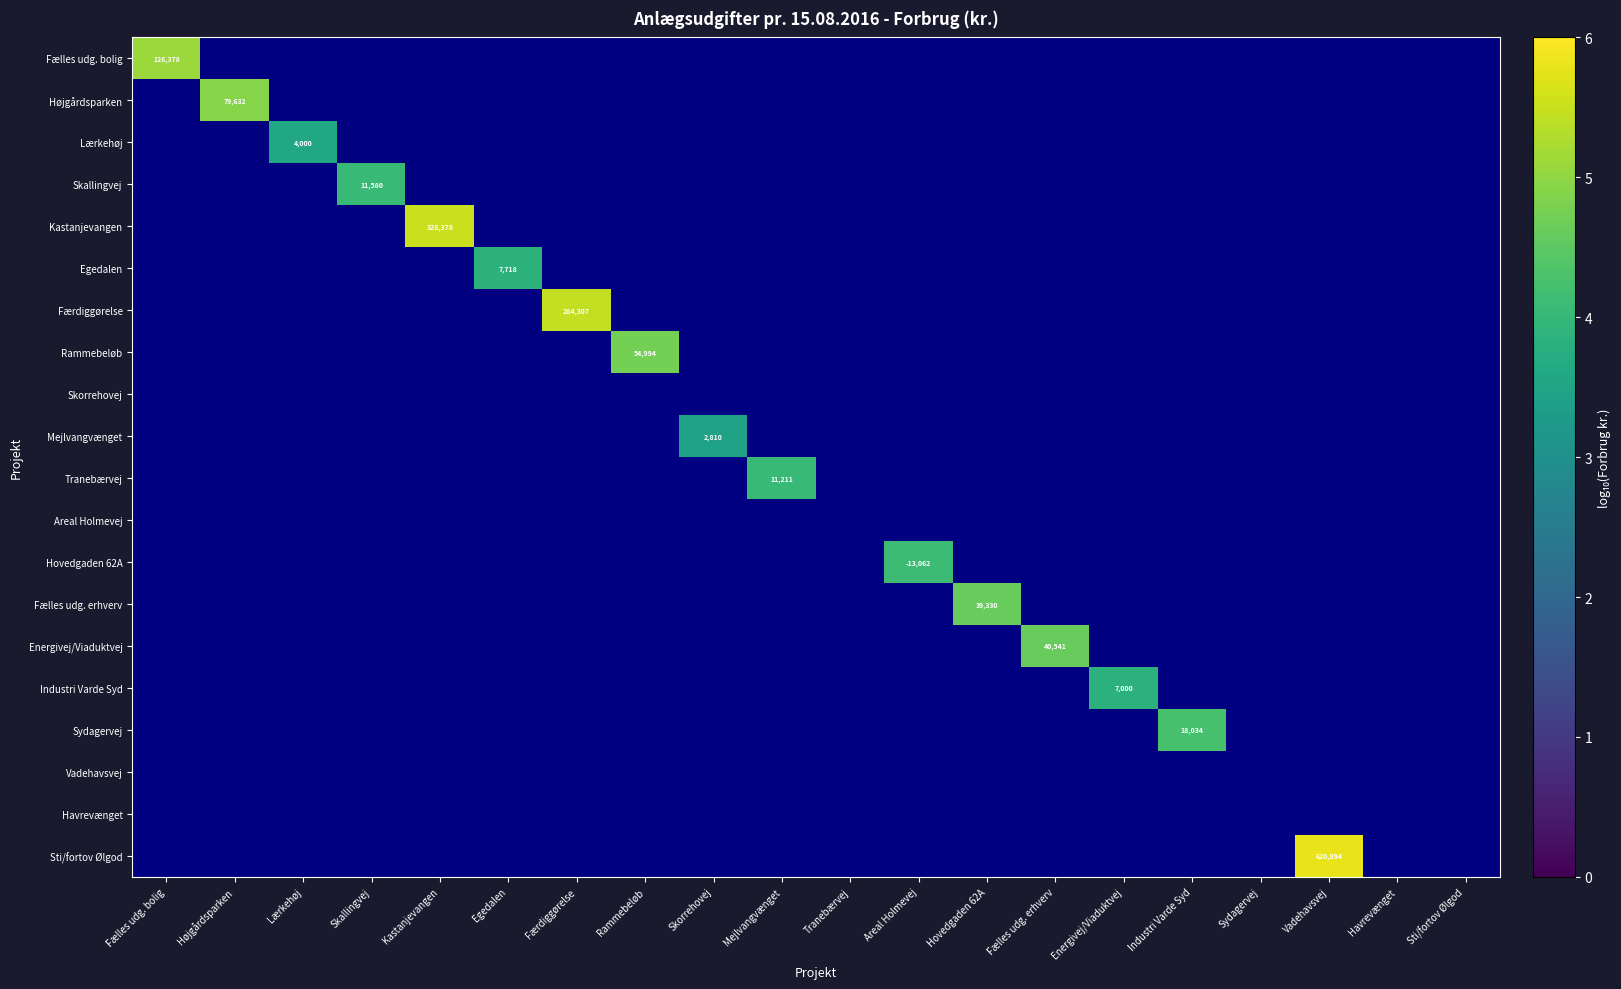

The value of Sti/fortov Ølgod at Vadehavsvej is 5.8. True or false?

True